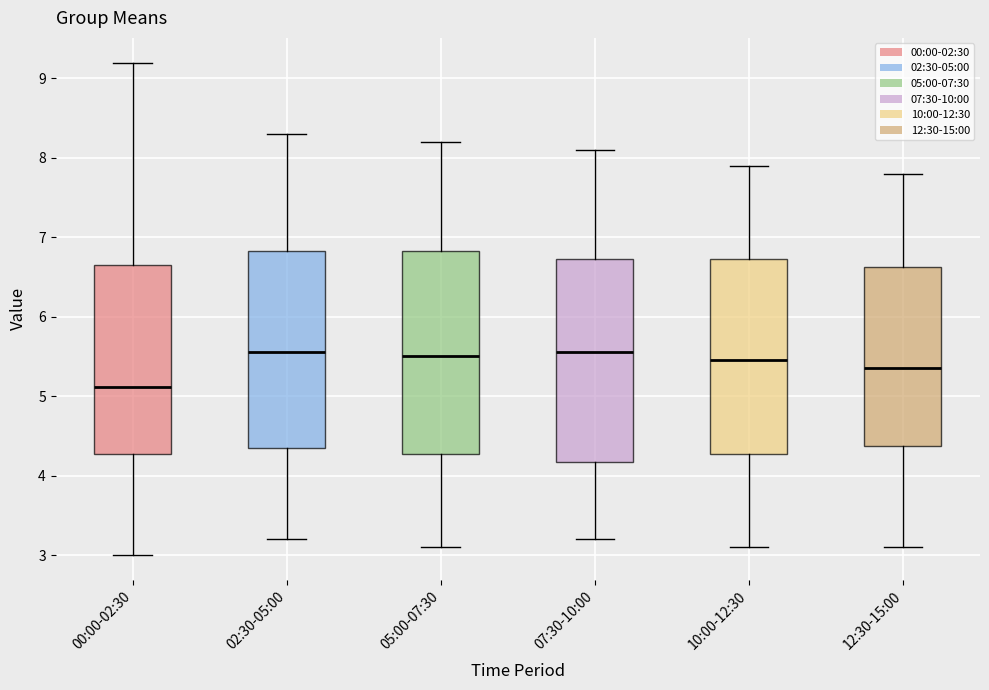

Where does the upper whisker of the box for 10:00-12:30 end on the y-axis? The values are not printed on the chart, so give them approximately, as read against the axis.

7.9